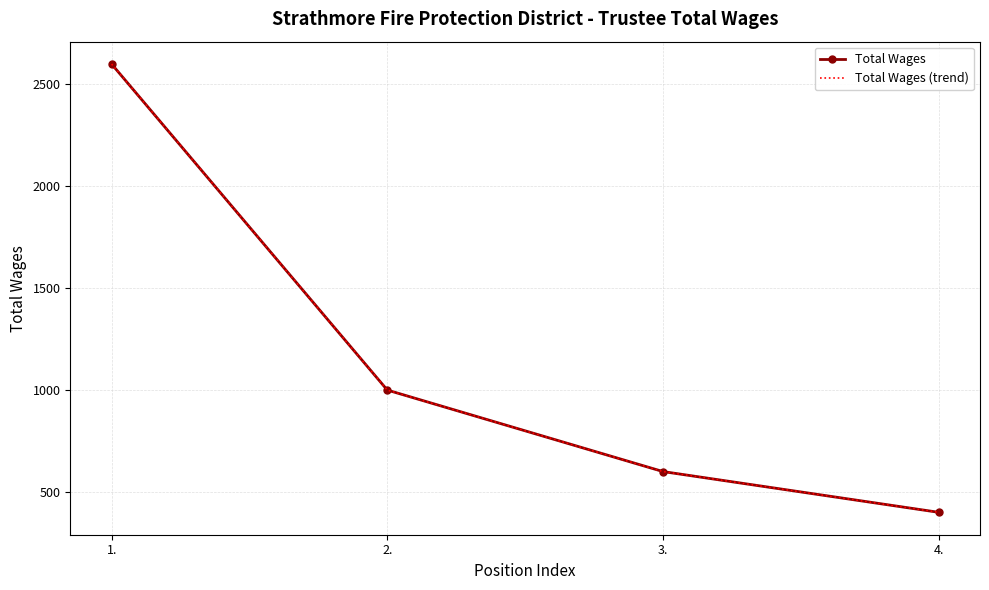

True or false: Total Wages (trend) and Total Wages cross at least once.

False